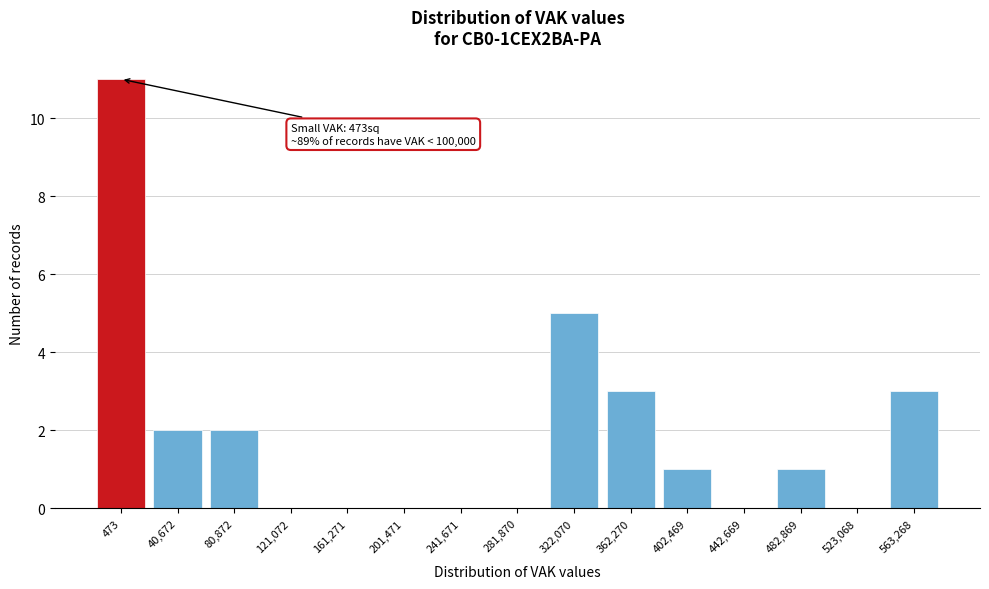

Reading left to right, what are all the values shown in this chart?

473=11	40,672=2	80,872=2	121,072=0	161,271=0	201,471=0	241,671=0	281,870=0	322,070=5	362,270=3	402,469=1	442,669=0	482,869=1	523,068=0	563,268=3